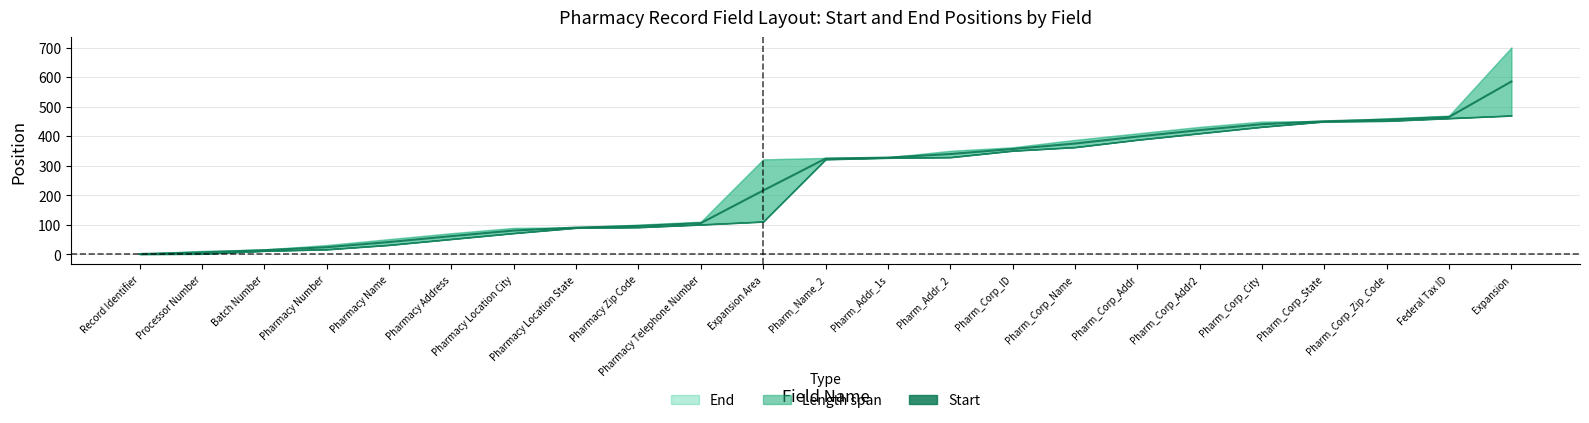

How many values in the End series are below 326?

11